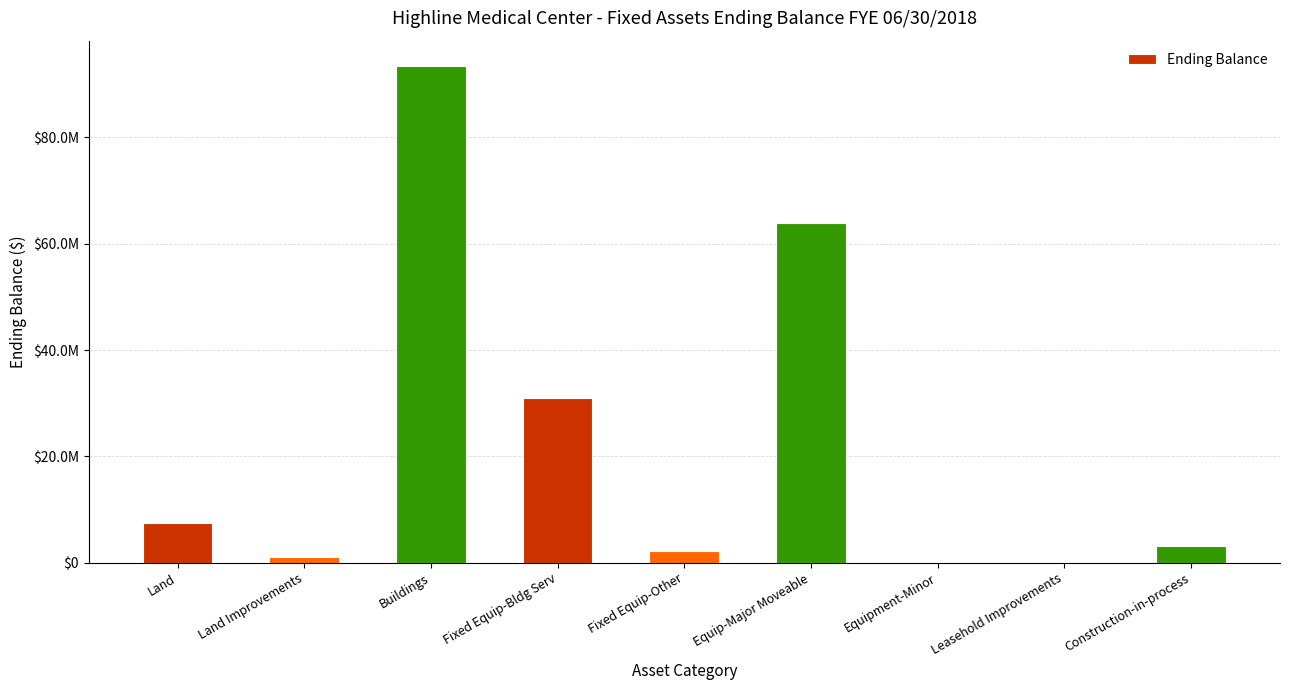

Reading left to right, what are all the values shown in this chart?

Land=7414345.5	Land Improvements=1128574.1	Buildings=93535039.3	Fixed Equip-Bldg Serv=30911227.0	Fixed Equip-Other=2258057.7	Equip-Major Moveable=63938836.2	Equipment-Minor=0.0	Leasehold Improvements=1424.1	Construction-in-process=3193954.0